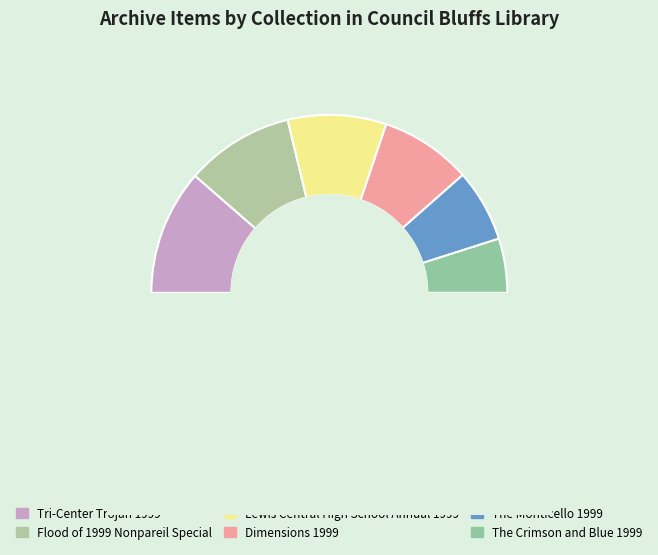

Does Flood of 1999 Nonpareil Special account for over 50% of the chart?

No